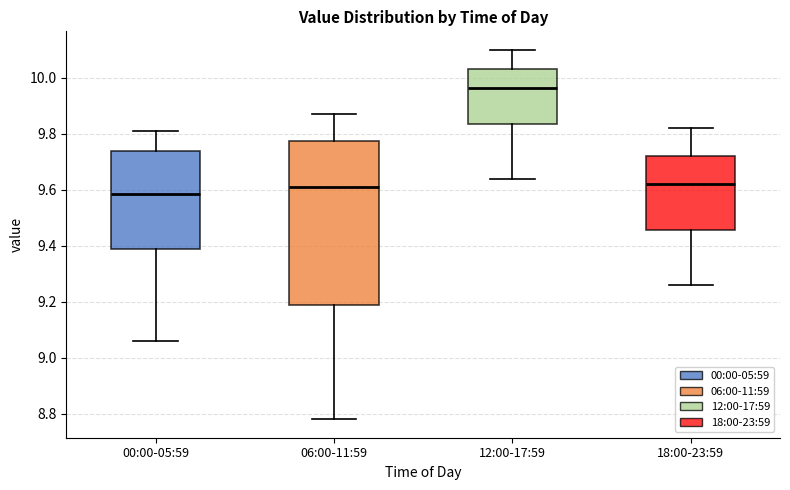

Which box has the highest median line?

12:00-17:59